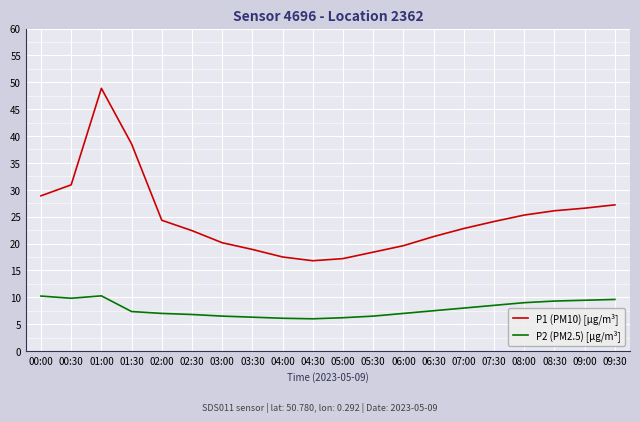

At which category is the sum across all series the highest?

01:00